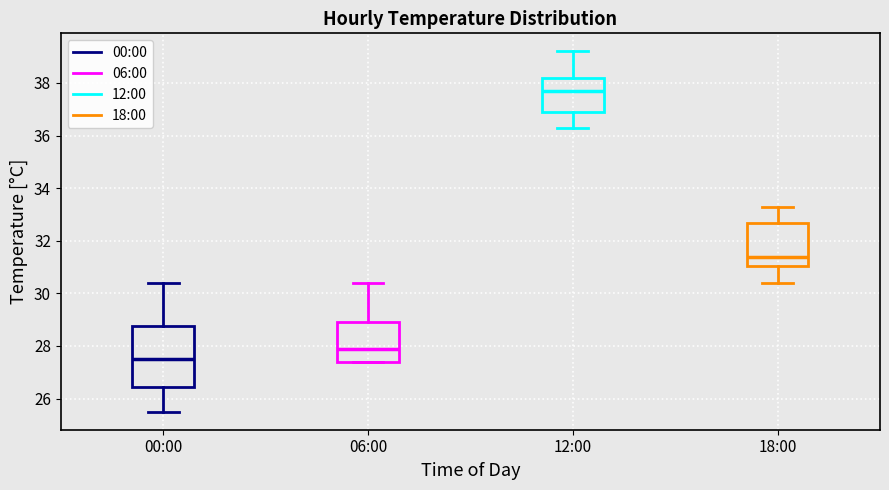

Reading left to right, transcribe this box plot: for each box, give where its median line is, the range the box spans, and where its two whiskers end, as read against the y-axis. The values are not printed on the chart, so give them approximately, as read against the axis.

00:00: median 27.6, box 26.4 to 28.8, whiskers 25.6 to 30.4
06:00: median 28.0, box 27.4 to 29.0, whiskers 27.4 to 30.4
12:00: median 37.8, box 37.0 to 38.2, whiskers 36.4 to 39.2
18:00: median 31.4, box 31.0 to 32.6, whiskers 30.4 to 33.4